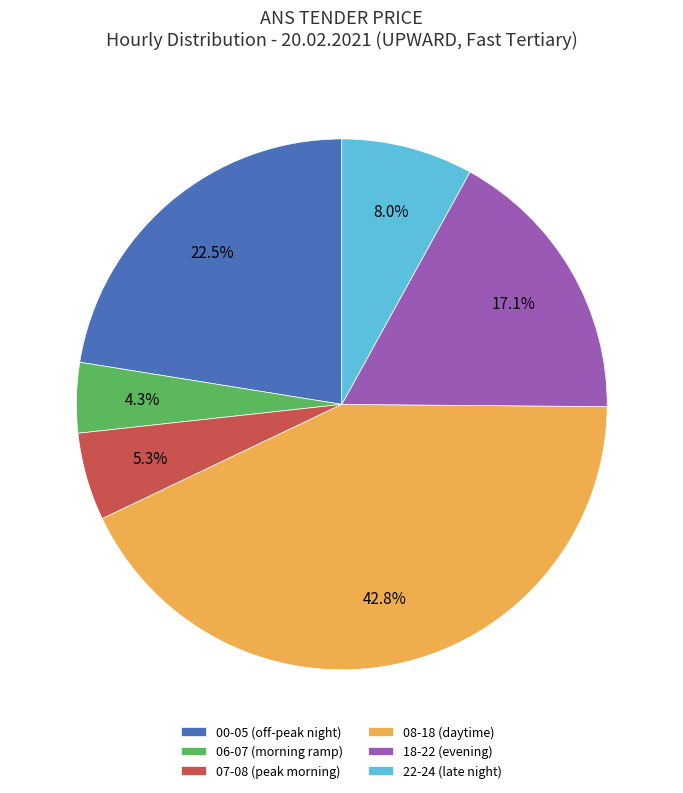

How many segments does this pie chart have?

6